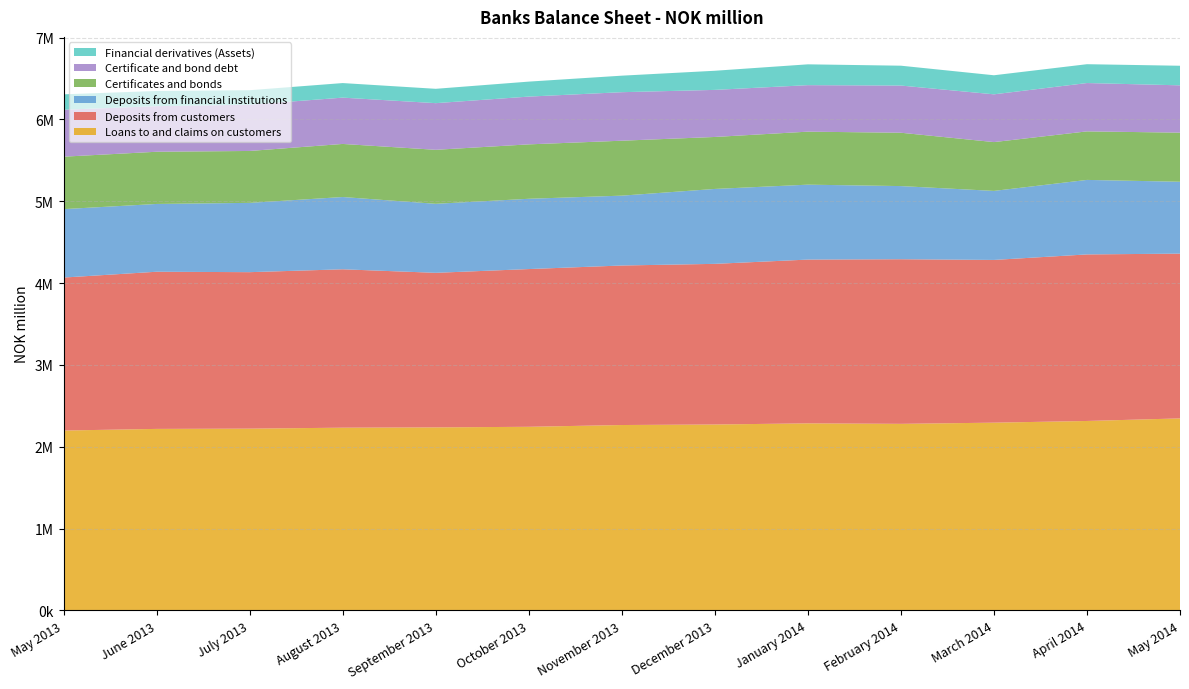

Reading right to left, transcribe all the data shown in this chart.

Loans to and claims on customers: 2346388	2314977	2294287	2279837	2285753	2271900	2265524	2243824	2236518	2232916	2221298	2218078	2198052
Deposits from customers: 2013642	2035363	1988740	2011670	2001538	1963220	1949385	1927591	1888955	1935672	1912208	1920634	1869657
Deposits from financial institutions: 878414	910558	843525	893993	915614	915511	853730	858944	843466	883318	846863	828398	836294
Certificates and bonds: 599972	593159	596618	651946	647731	635215	671405	664918	659933	648631	634369	637937	640843
Certificate and bond debt: 578362	590820	583681	576722	568348	575277	592963	583859	570076	565961	565297	557263	573657
Financial derivatives (Assets): 239314	230179	233012	242661	254469	233775	201874	183088	175370	177978	177111	185359	188230